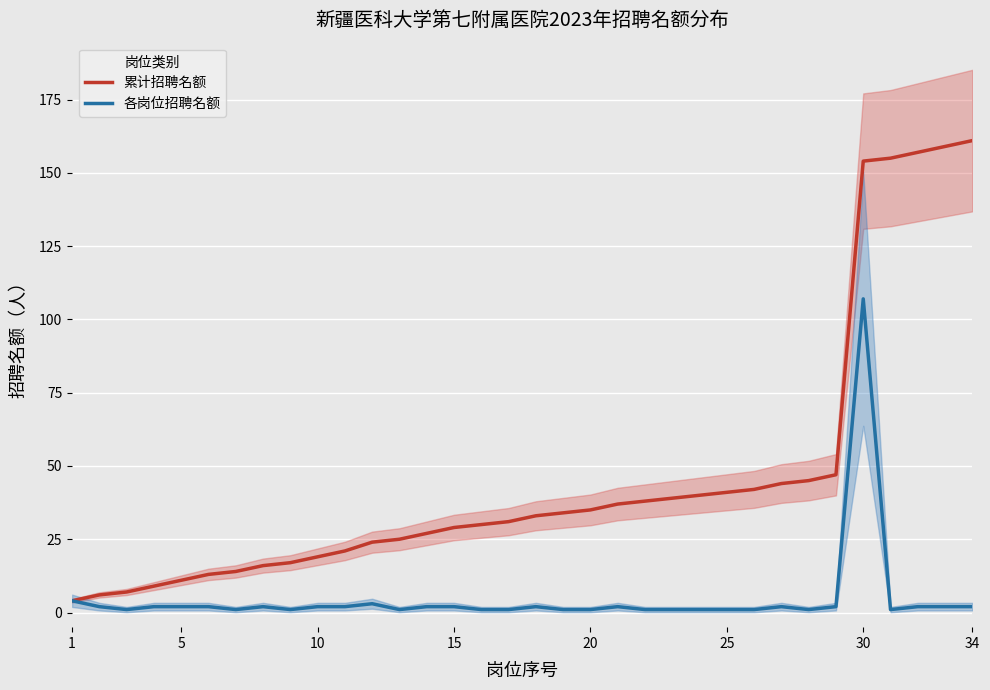

What is the sum of all 各岗位招聘名额 values?

161